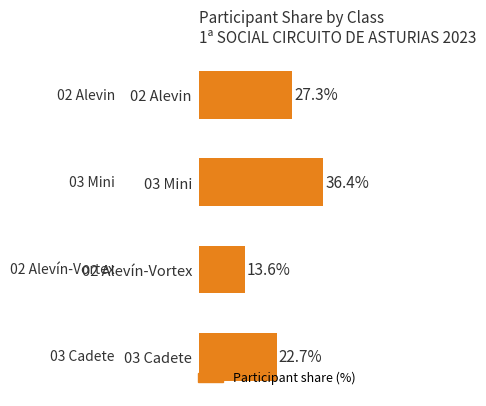

Rank the categories by value from lowest to highest.

02 Alevín-Vortex, 03 Cadete, 02 Alevin, 03 Mini